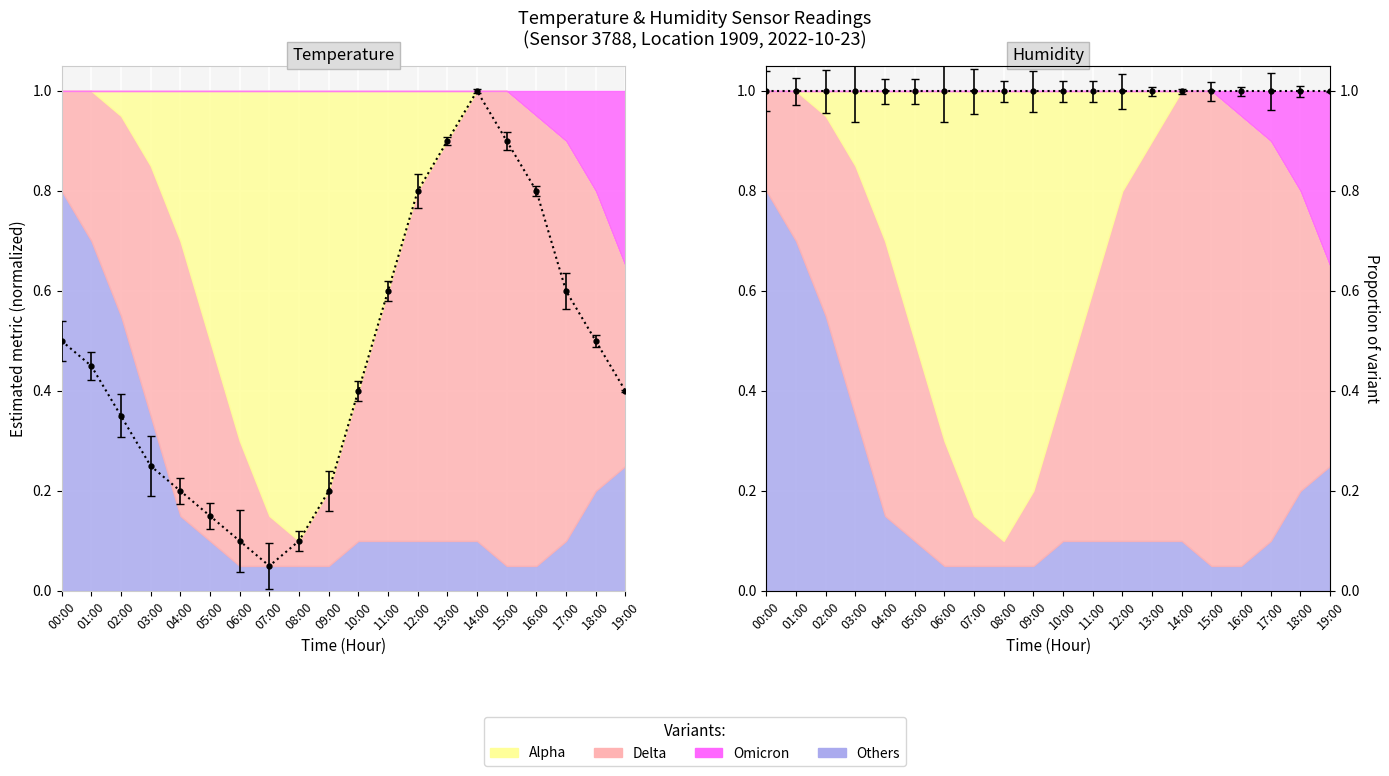

What position from the right is 07:00?

13